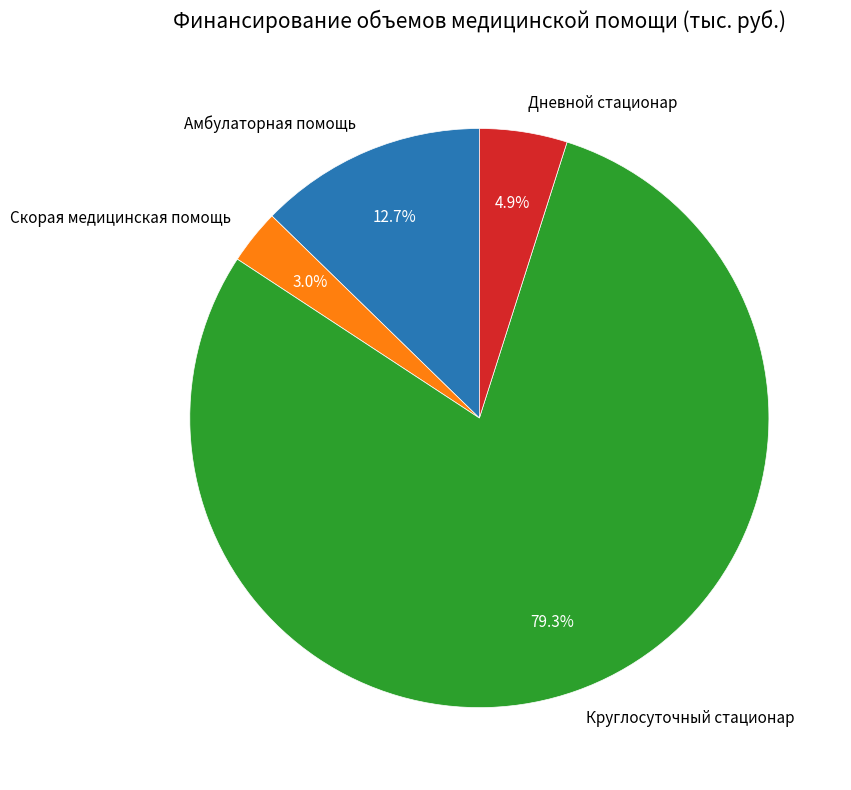

Rank the categories by value from highest to lowest.

Круглосуточный стационар, Амбулаторная помощь, Дневной стационар, Скорая медицинская помощь